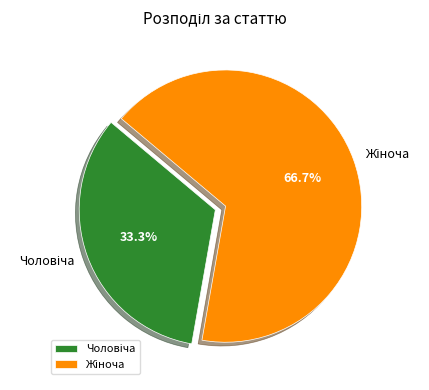

Does any single category account for the majority?

Yes